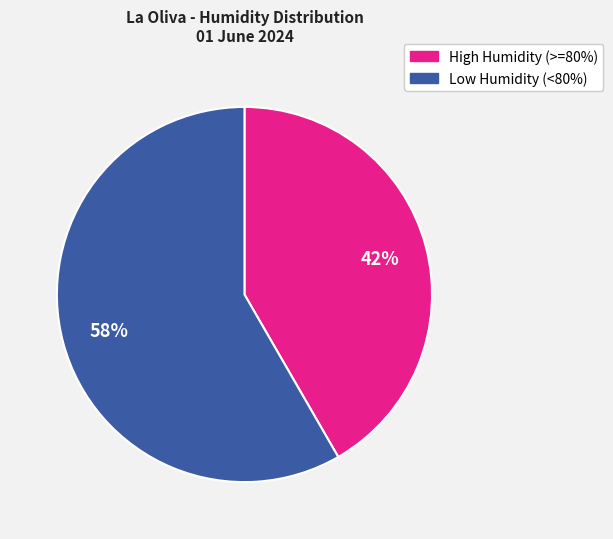

Is there a majority slice in this chart?

Yes